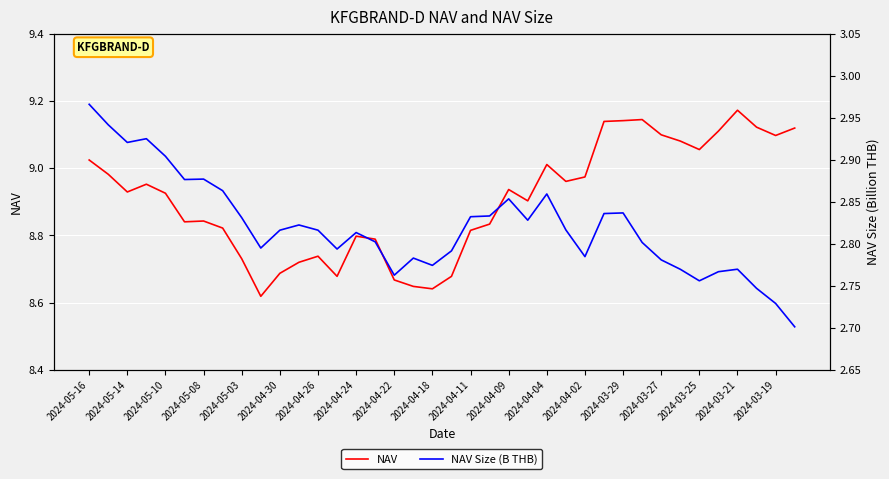

What are all the series names shown in the legend?

NAV, NAV Size (B THB)